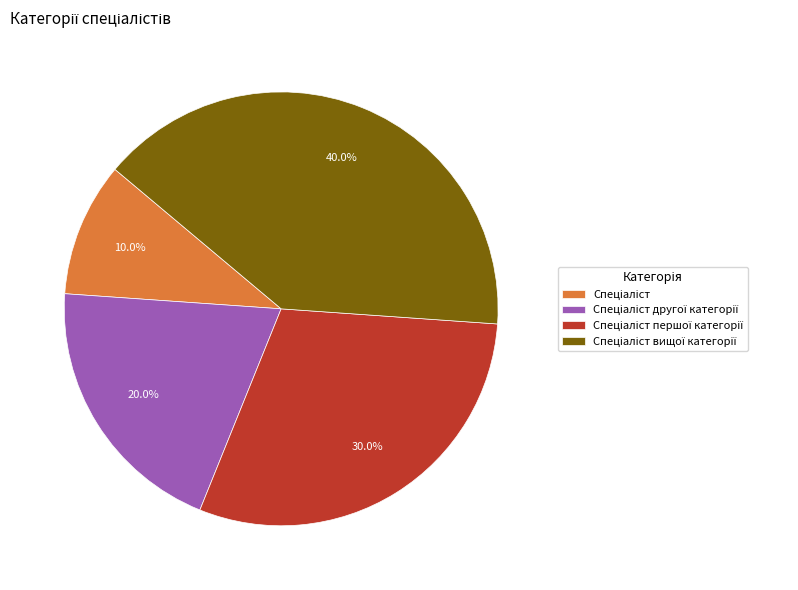

Does any single category account for the majority?

No